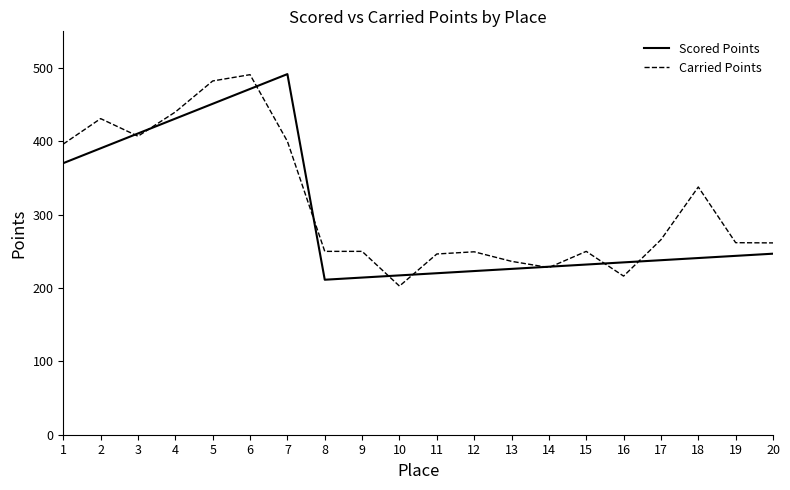

Which series has the largest range (max minus min)?

Carried Points